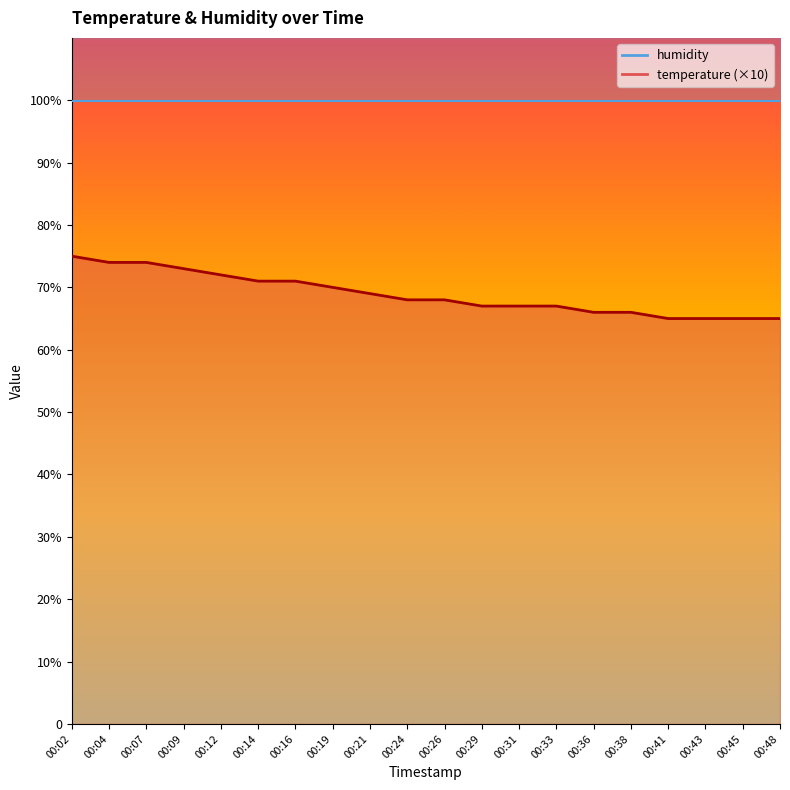

Where is the data nearest to the value 70?

00:19